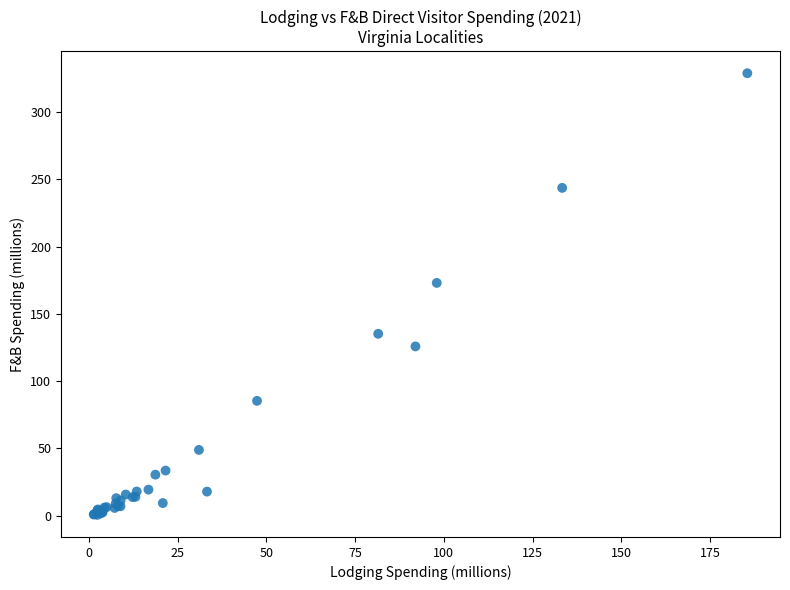

What Y value in the scatter plot is closest to 164?

173.1